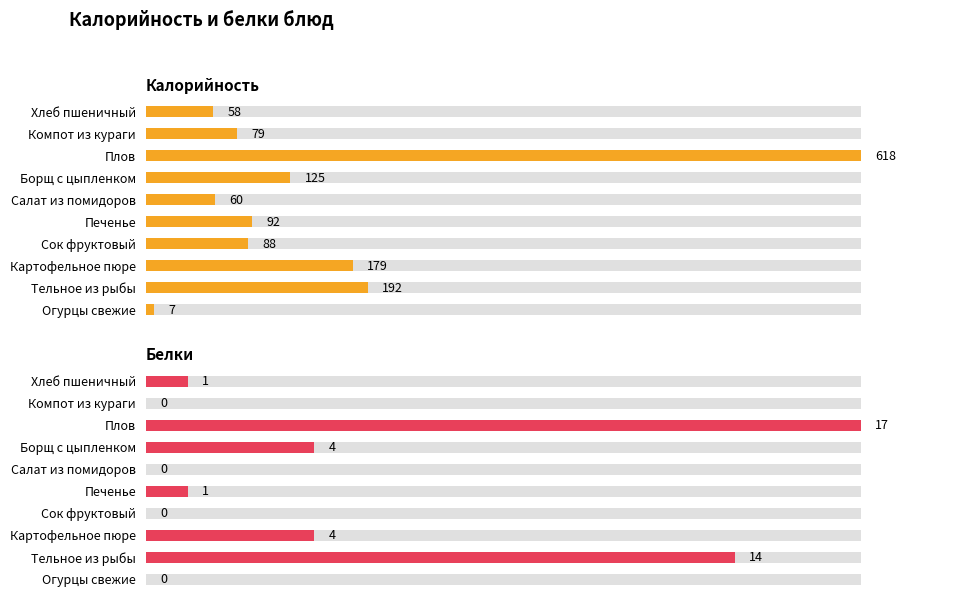

List the series in order of their peak value, lowest first.

Белки, Калорийность